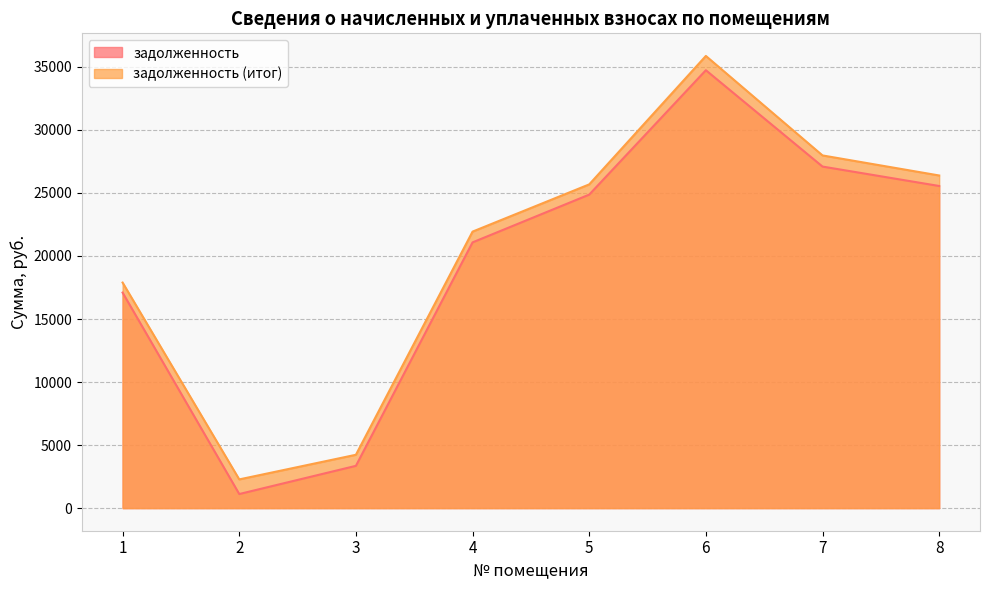

What is the spread (max minus min) of values at 2?

1160.6